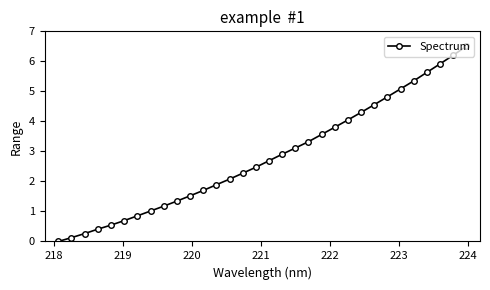

What is the difference between the maximum and minimum values?

6.5